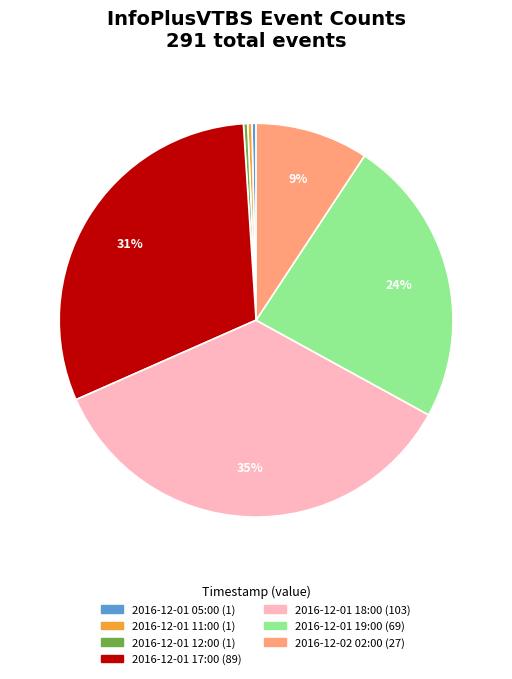

Does any single category account for the majority?

No